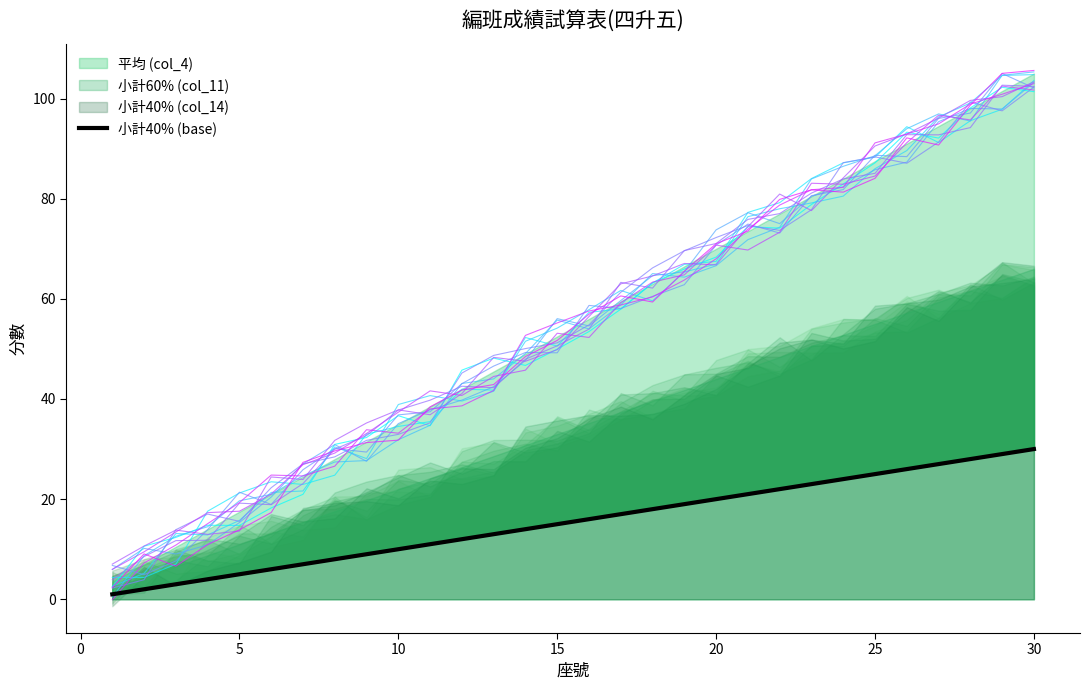

Is it true that the value at 23 is 14?

False